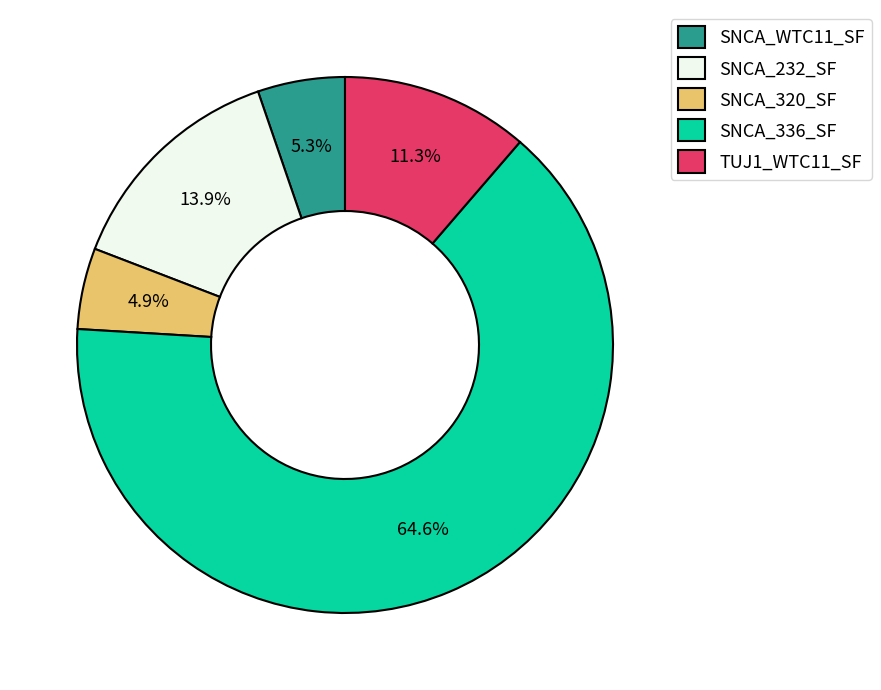

Which has a higher value, TUJ1_WTC11_SF or SNCA_232_SF?

SNCA_232_SF